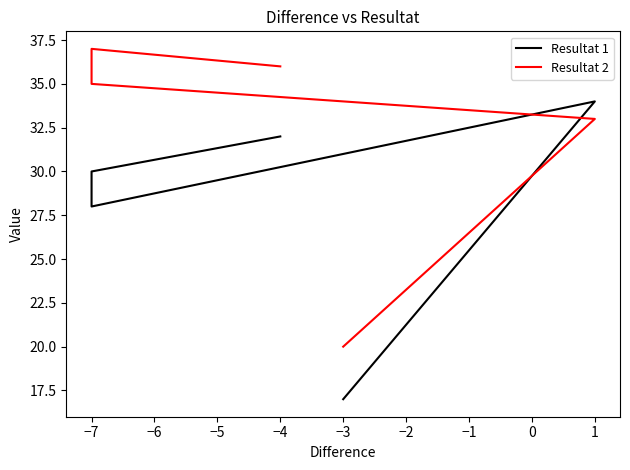

What is the difference between the highest and lowest values at −7?

7